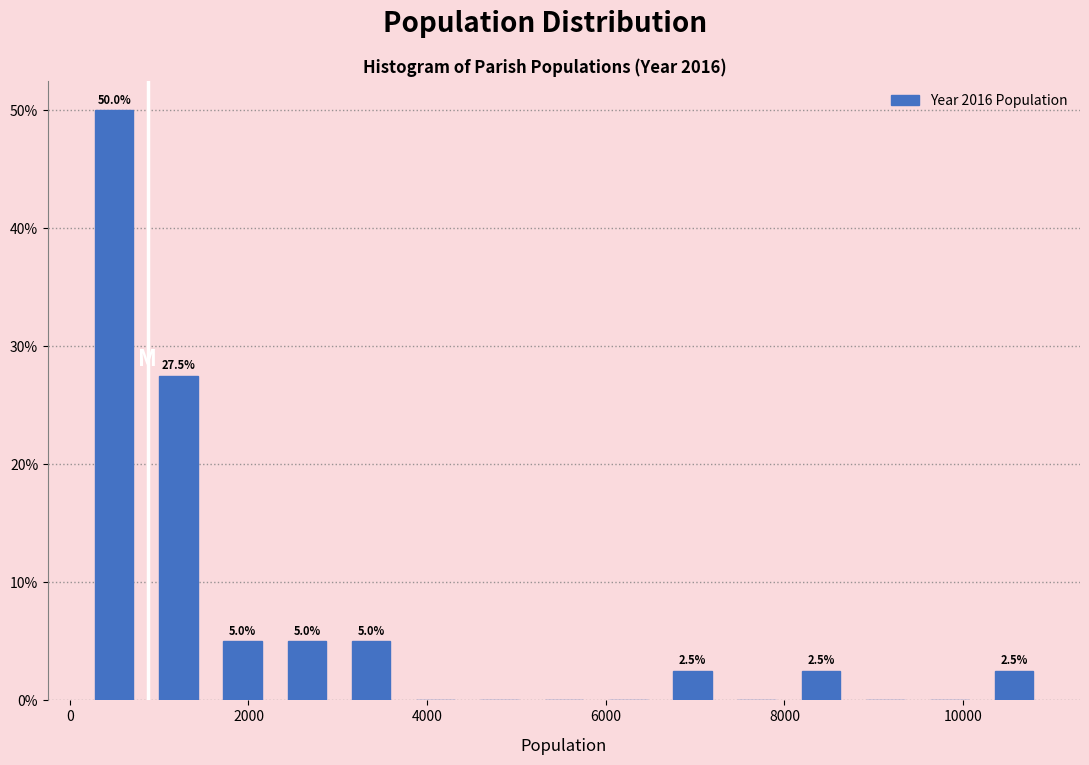

Read against the x-axis, roughly where is the centre of the tallest bar?

400